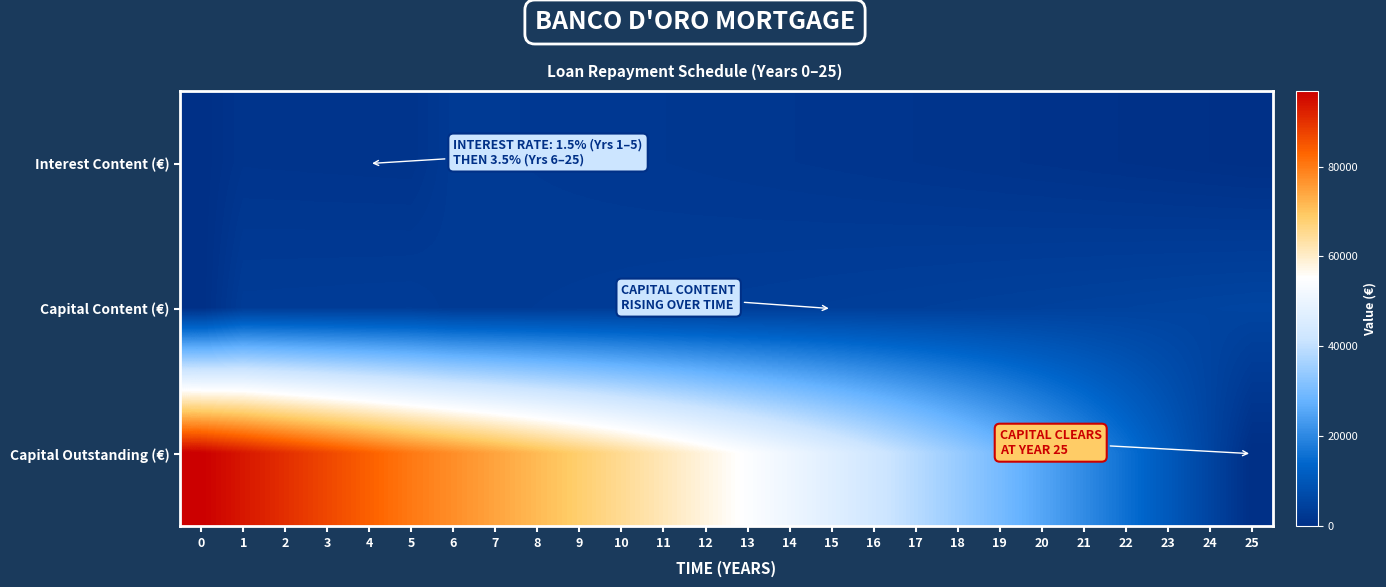

Reading right to left, what are all the values shown in this chart?

Interest Content (€): 25=190.8	24=375.2	23=553.4	22=725.5	21=891.9	20=1052.5	19=1207.8	18=1357.8	17=1502.8	16=1642.8	15=1778.1	14=1908.8	13=2035.1	12=2157.1	11=2275.0	10=2388.9	9=2499.0	8=2605.4	7=2708.1	6=2807.4	5=1254.4	4=1304.9	3=1354.7	2=1403.7	1=1452.0	0=0.0
Capital Content (€): 25=5452.8	24=5268.5	23=5090.3	22=4918.2	21=4751.9	20=4591.2	19=4435.9	18=4285.9	17=4141.0	16=4000.9	15=3865.6	14=3734.9	13=3608.6	12=3486.6	11=3368.7	10=3254.8	9=3144.7	8=3038.4	7=2935.6	6=2836.3	5=3417.5	4=3367.0	3=3317.3	2=3268.2	1=3219.9	0=0.0
Capital Outstanding (€): 25=0.0	24=5452.8	23=10721.3	22=15811.6	21=20729.8	20=25481.7	19=30072.8	18=34508.7	17=38794.7	16=42935.6	15=46936.6	14=50802.2	13=54537.1	12=58145.7	11=61632.3	10=65001.0	9=68255.8	8=71400.5	7=74438.8	6=77374.4	5=80210.8	4=83628.3	3=86995.3	2=90312.6	1=93580.8	0=96800.8